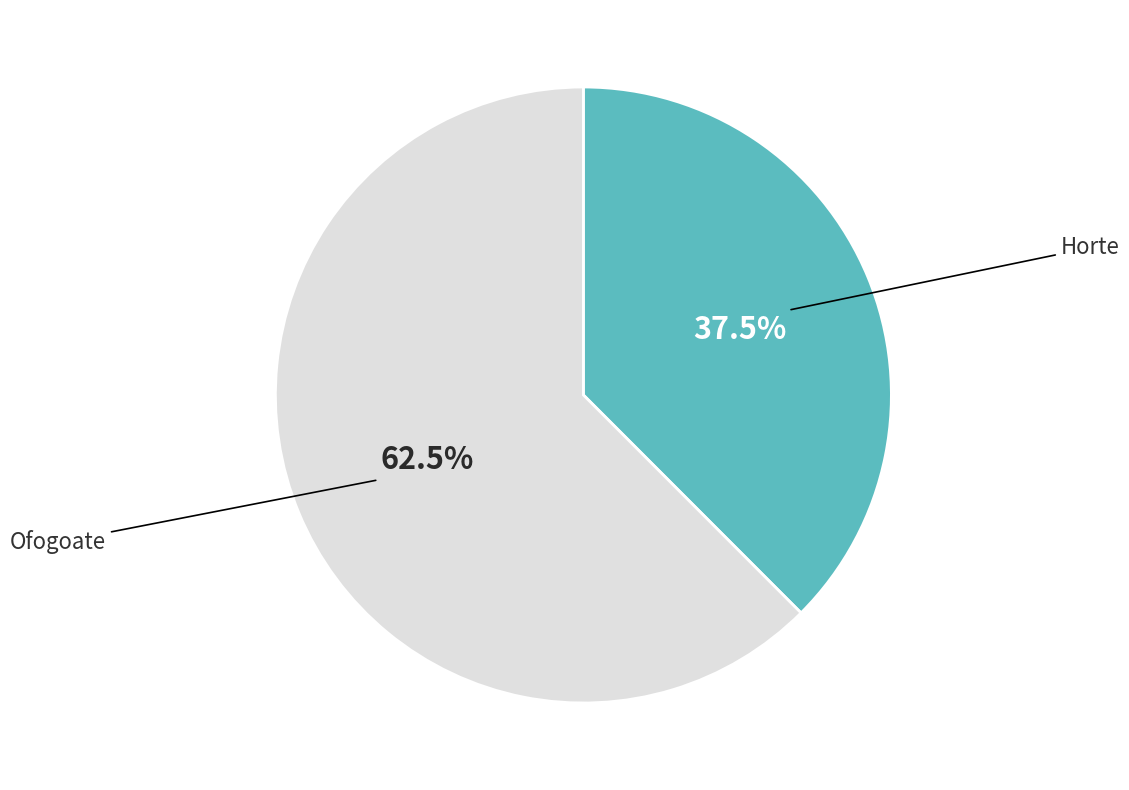

Rank the categories by value from highest to lowest.

Ofogoate, Horte